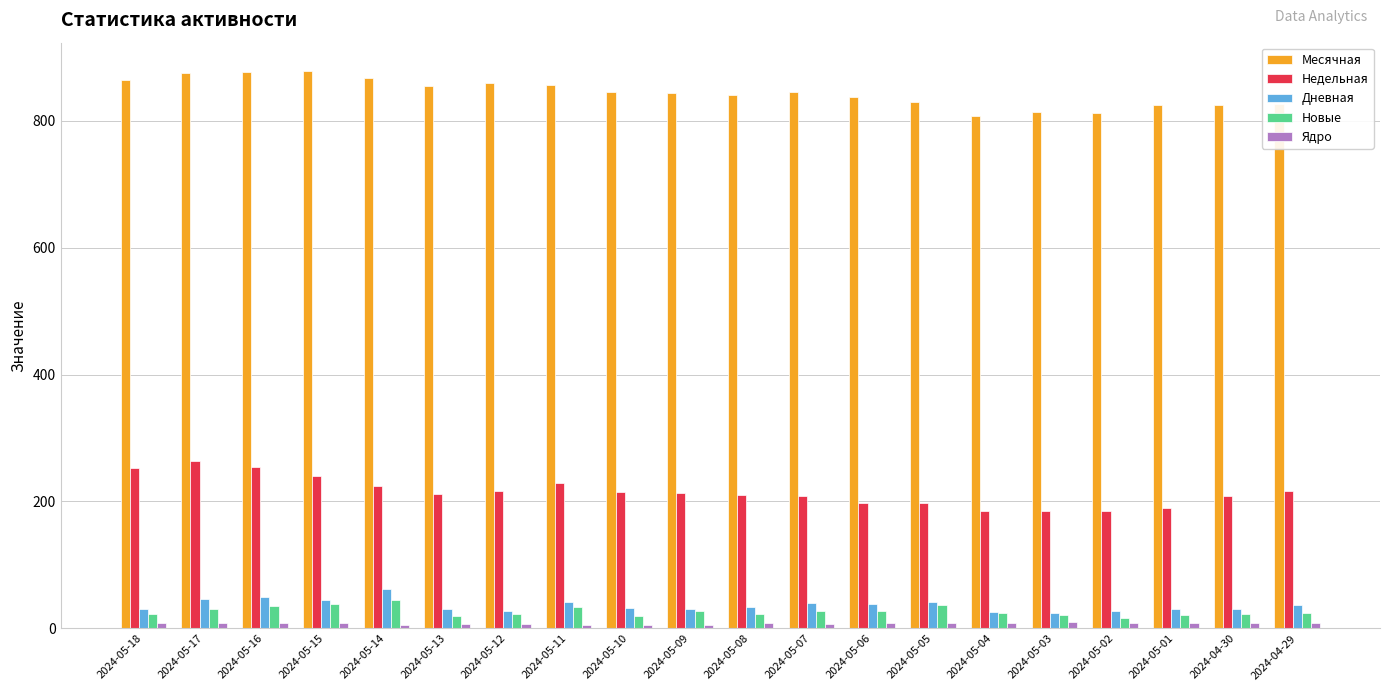

Where does the Недельная series first go above 214?

2024-05-18